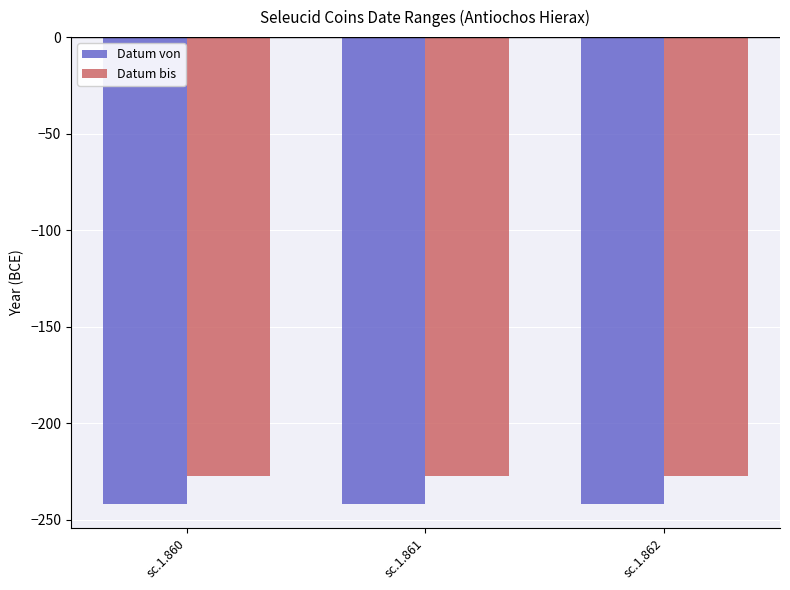

Reading right to left, list all the values displayed in this chart.

Datum von: -242	-242	-242
Datum bis: -227	-227	-227